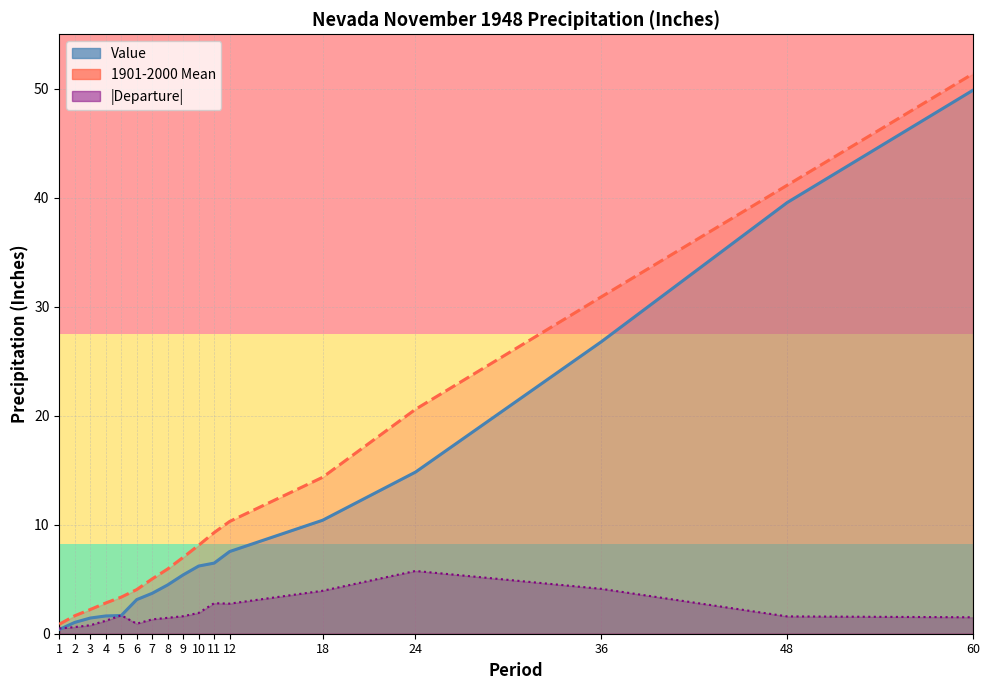

What is the difference between the second highest and second lowest values in the Departure series?

3.5